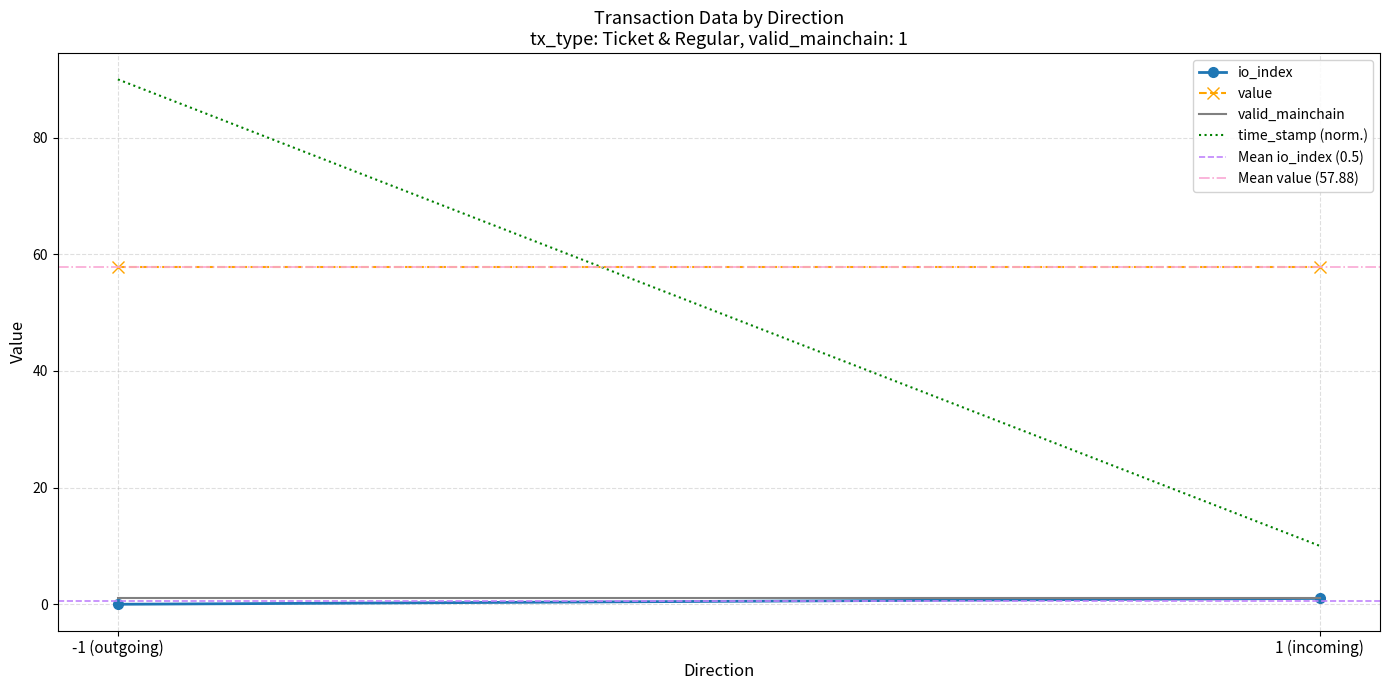

What is the difference between the highest and lowest values at -1 (outgoing)?

90.0